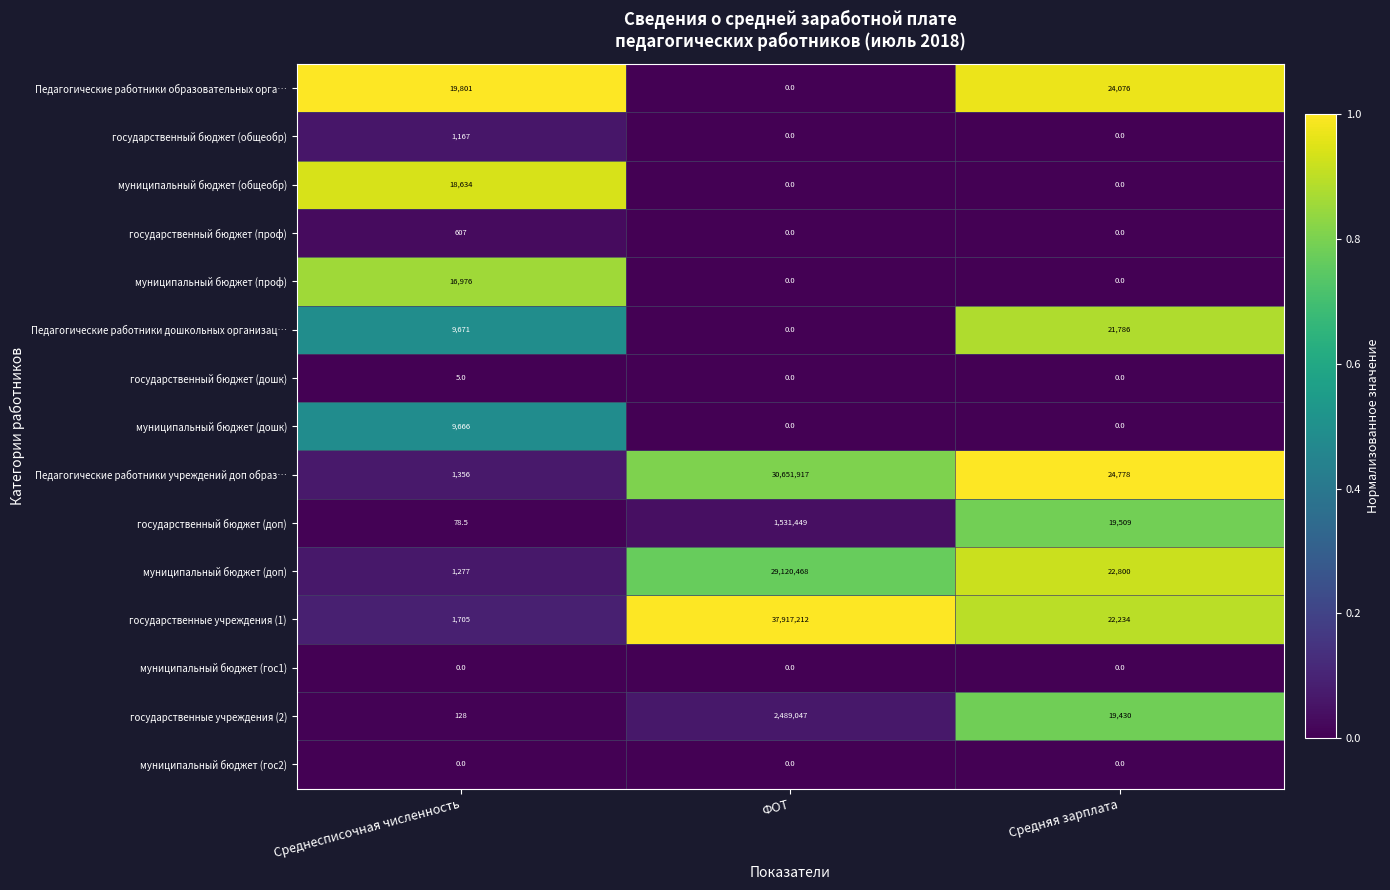

At how many categories does at least one series exceed 0?

3